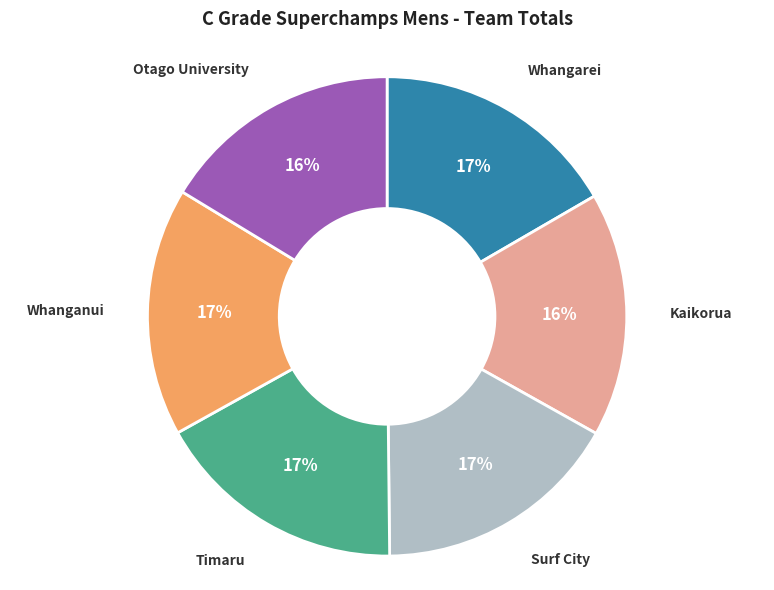

Is there any slice that represents more than half of the pie?

No